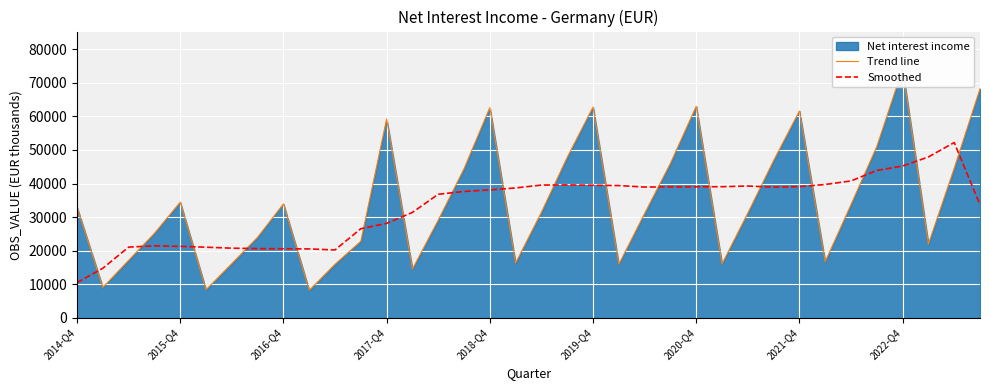

What is the average value of the Smoothed series?

32906.1